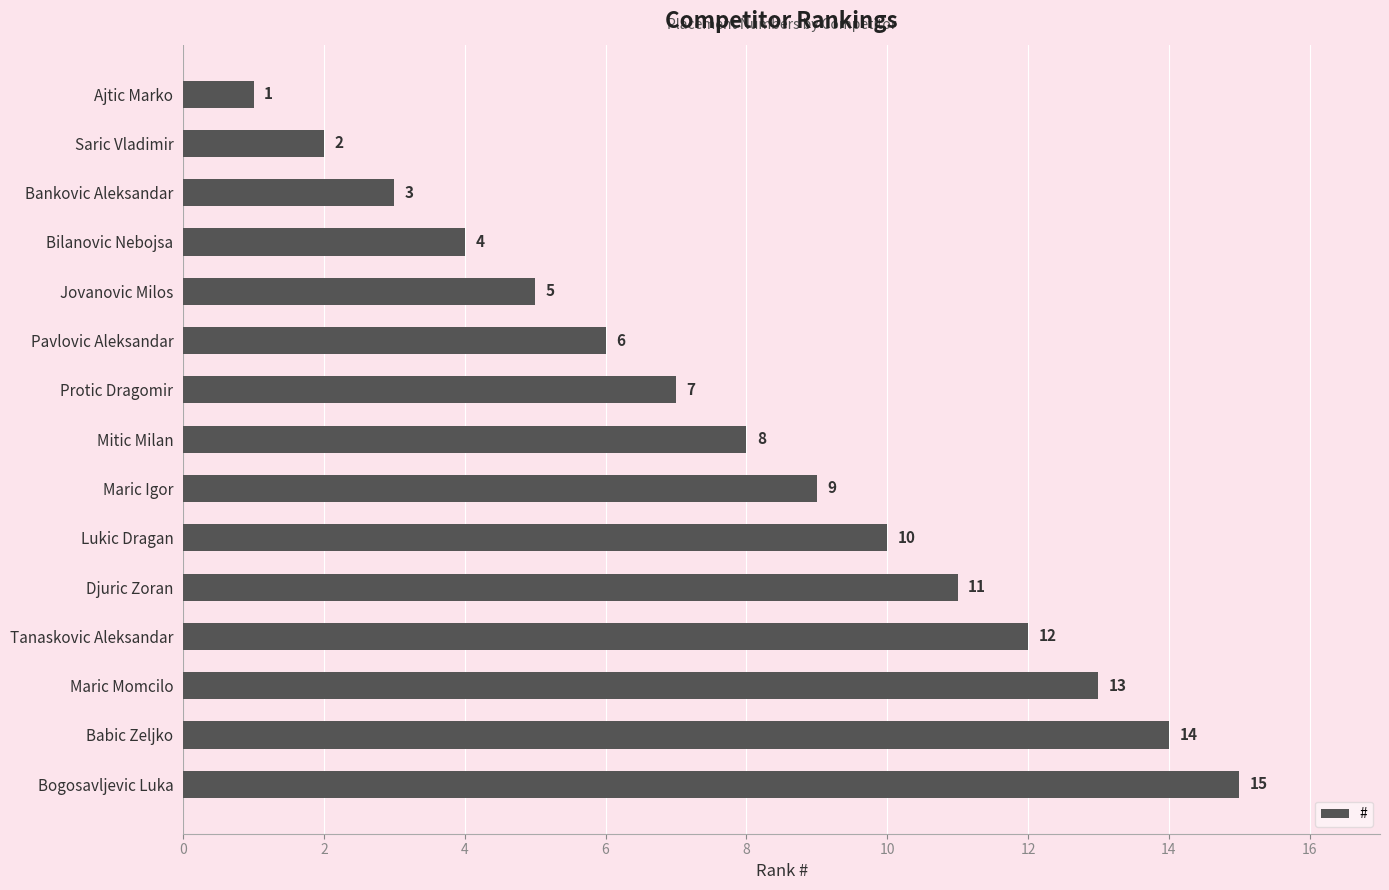

What is the difference between the maximum and minimum values?

14